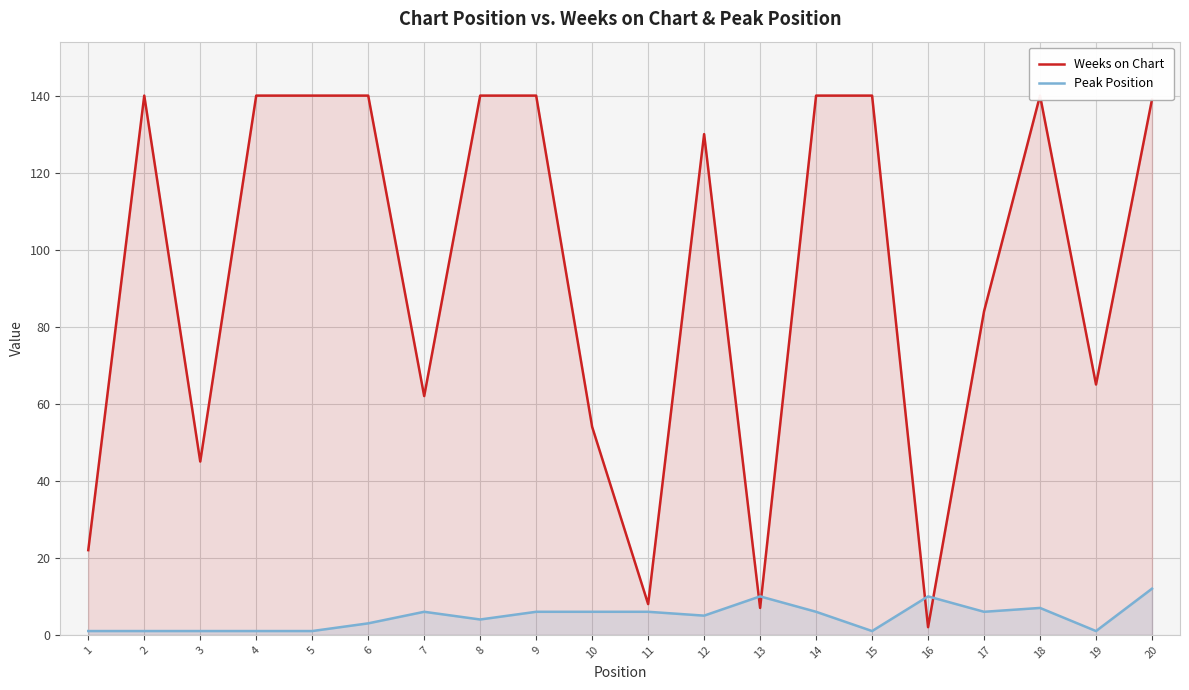

What is the spread (max minus min) of values at 17?

78